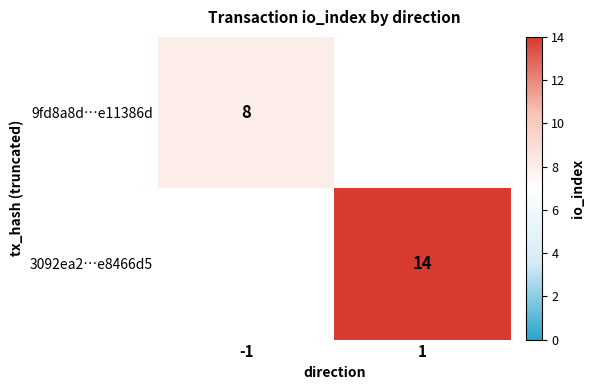

The 9fd8a8d…e11386d series shows 8 at -1. True or false?

True